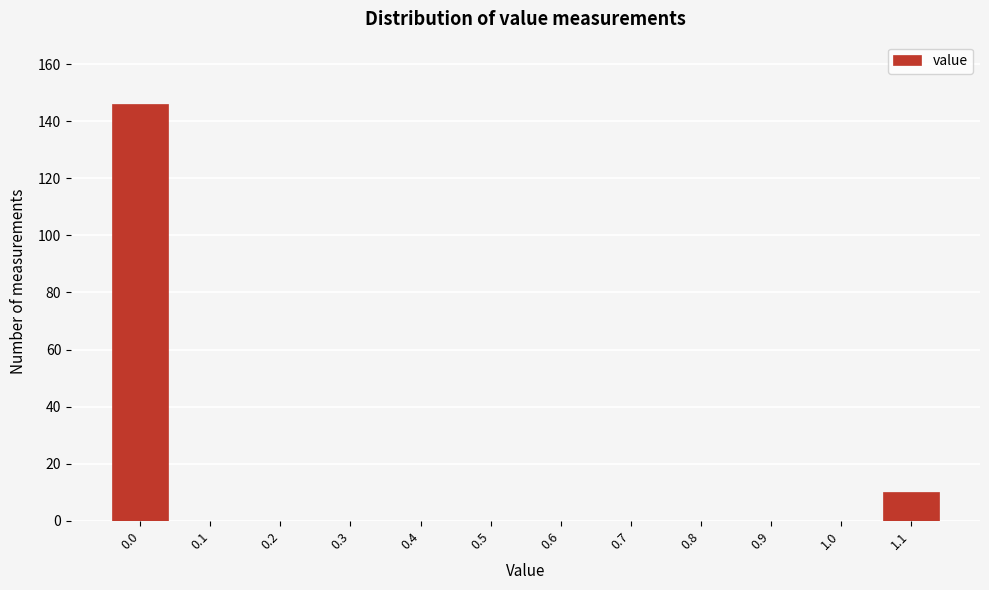

Reading left to right, list every bar in this chart as the range it spans on the x-axis followed by its height. The values are not printed on the chart, so give them approximately, as read against the axis.

-0.05 to 0.05: 146
0.05 to 0.15: 0
0.15 to 0.25: 0
0.25 to 0.35: 0
0.35 to 0.45: 0
0.45 to 0.55: 0
0.55 to 0.65: 0
0.65 to 0.75: 0
0.75 to 0.85: 0
0.85 to 0.95: 0
0.95 to 1.05: 0
1.05 to 1.15: 10